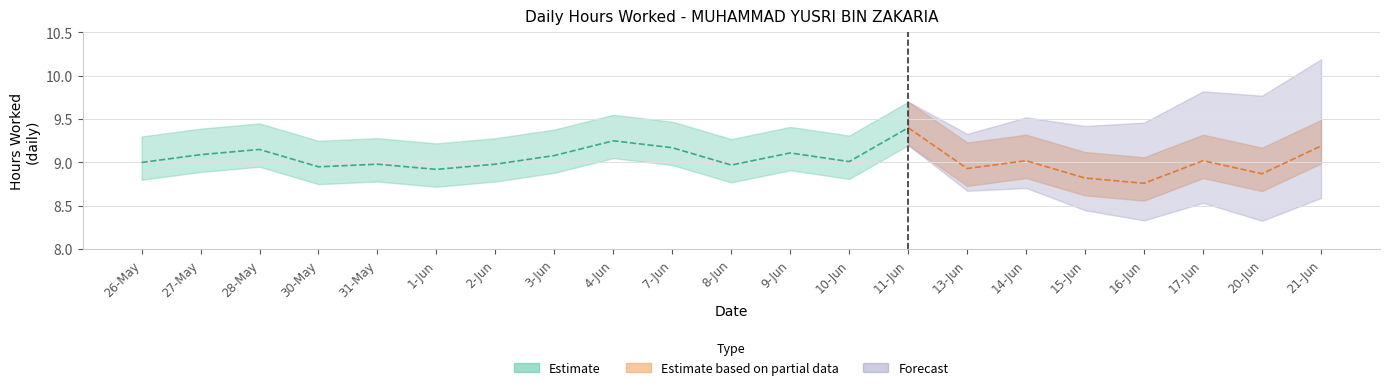

At which category does the chart reach its peak across all series?

11-Jun